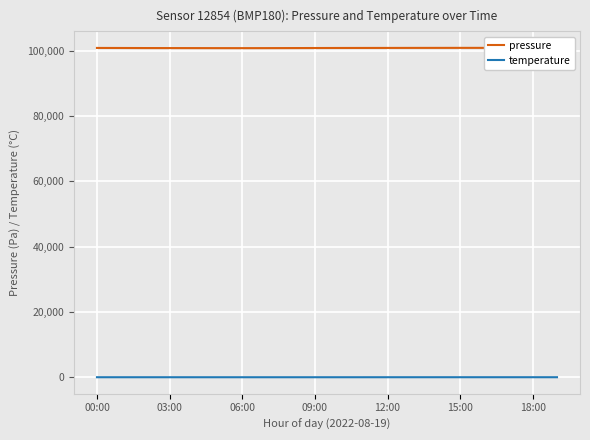

True or false: pressure and temperature cross at least once.

False